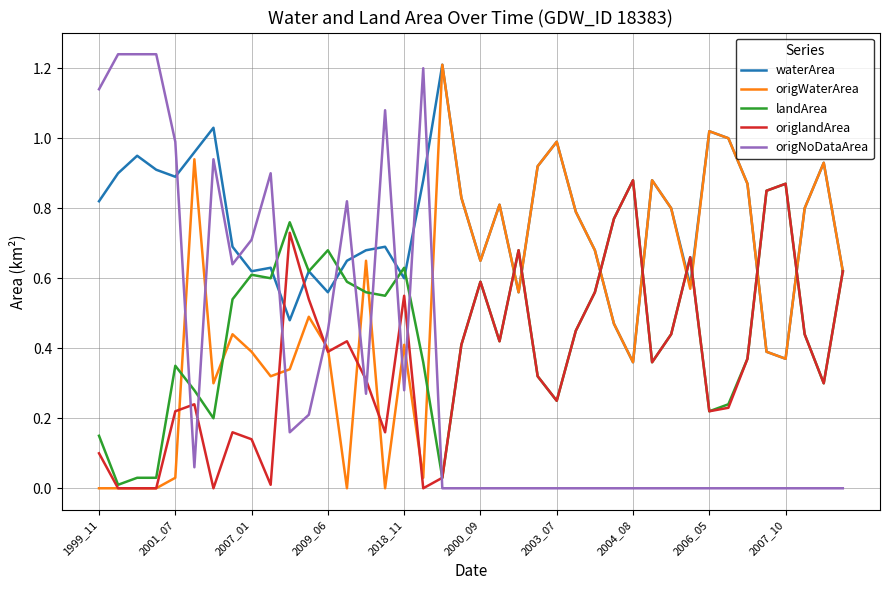

Which series has the largest total across all categories?

waterArea